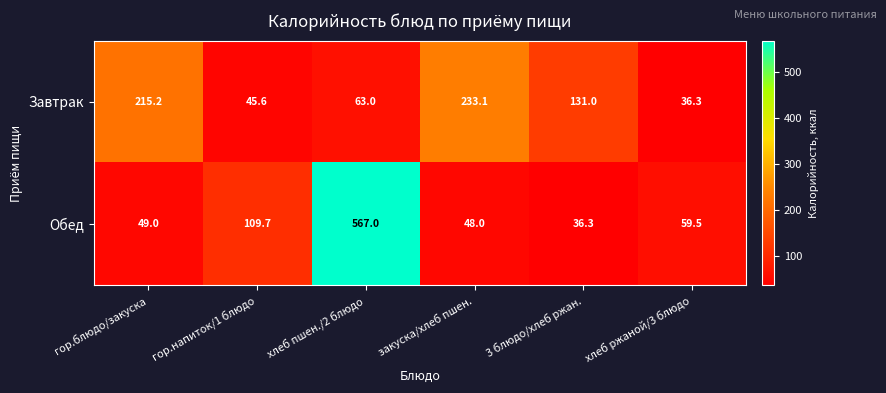

The value of Завтрак at хлеб ржаной/3 блюдо is 36.3. True or false?

True